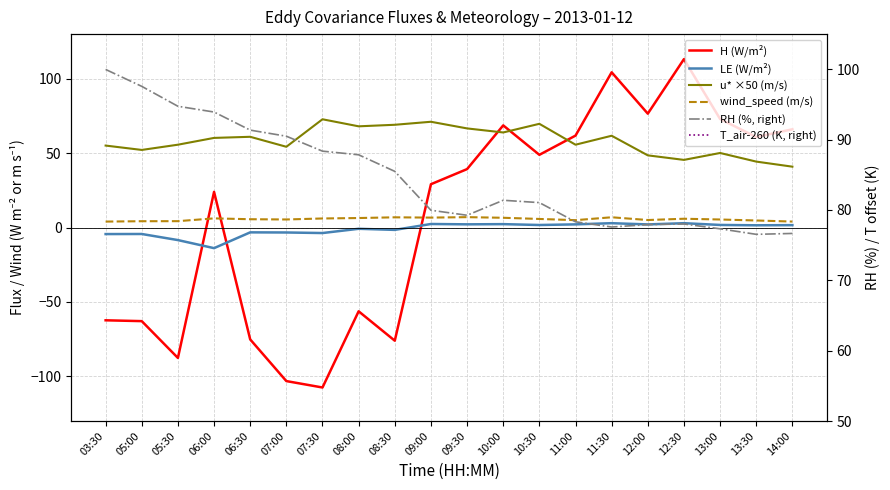

At which category is the sum across all series the highest?

11:30